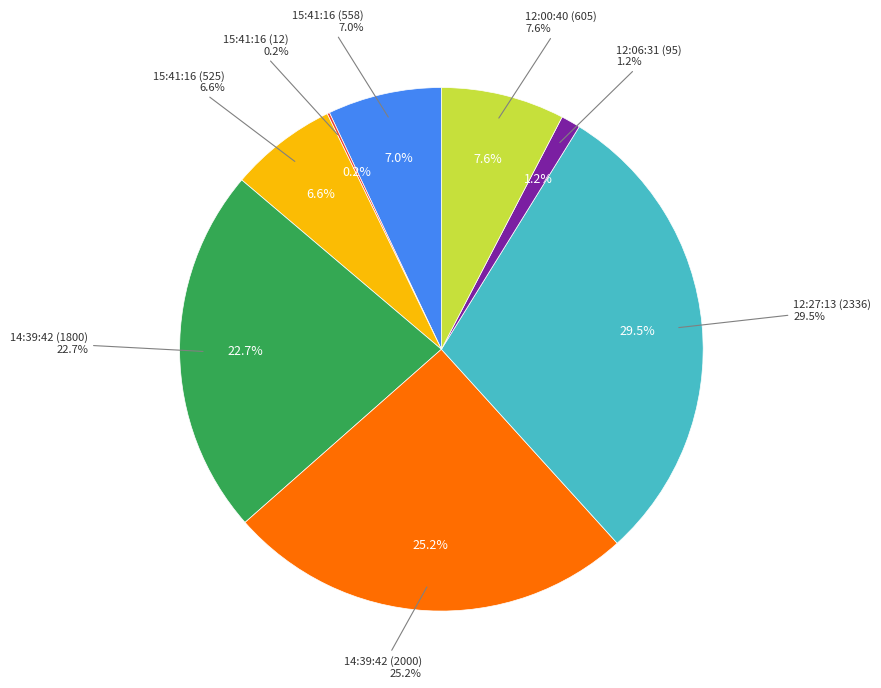

To the nearest percent, what is the average slice percentage?

12%